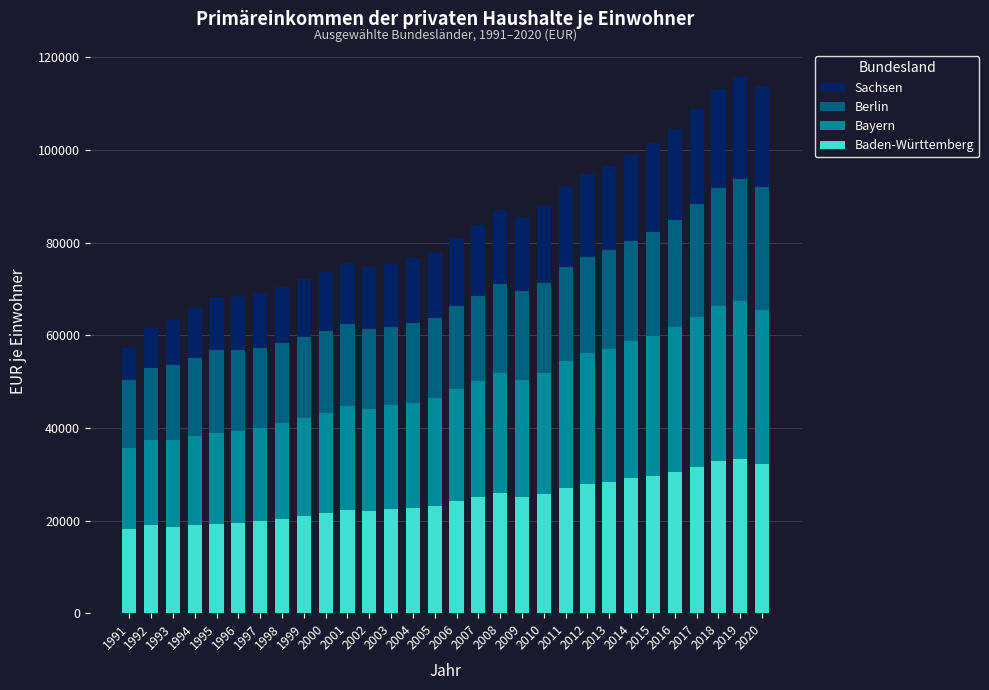

How many bars are there in total?

30